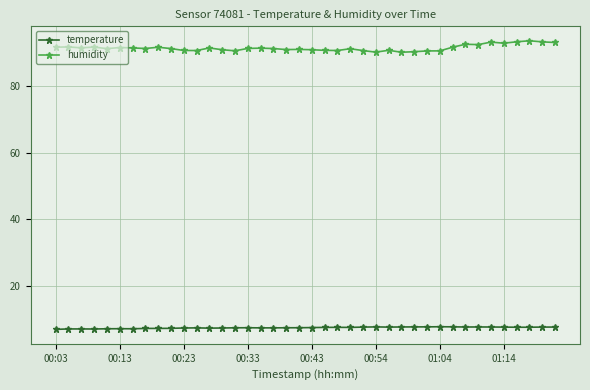

What is the maximum value for humidity?

93.5